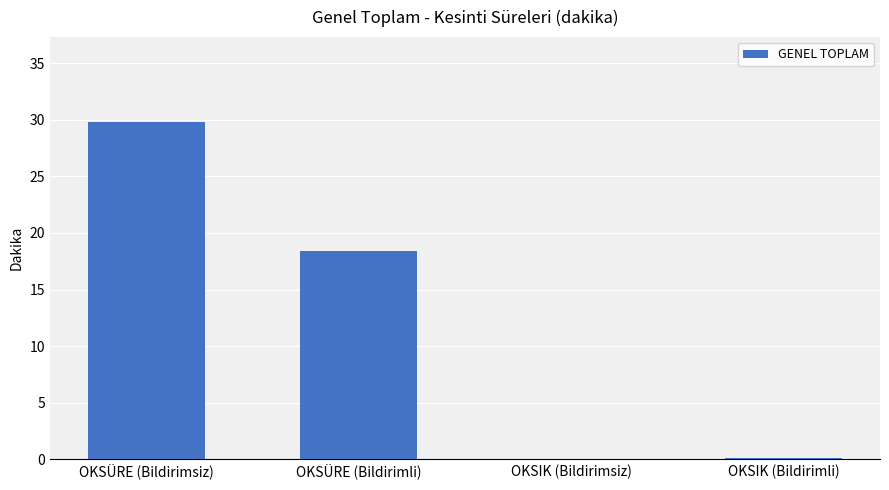

True or false: the data shows 41.3 at OKSÜRE (Bildirimsiz).

False